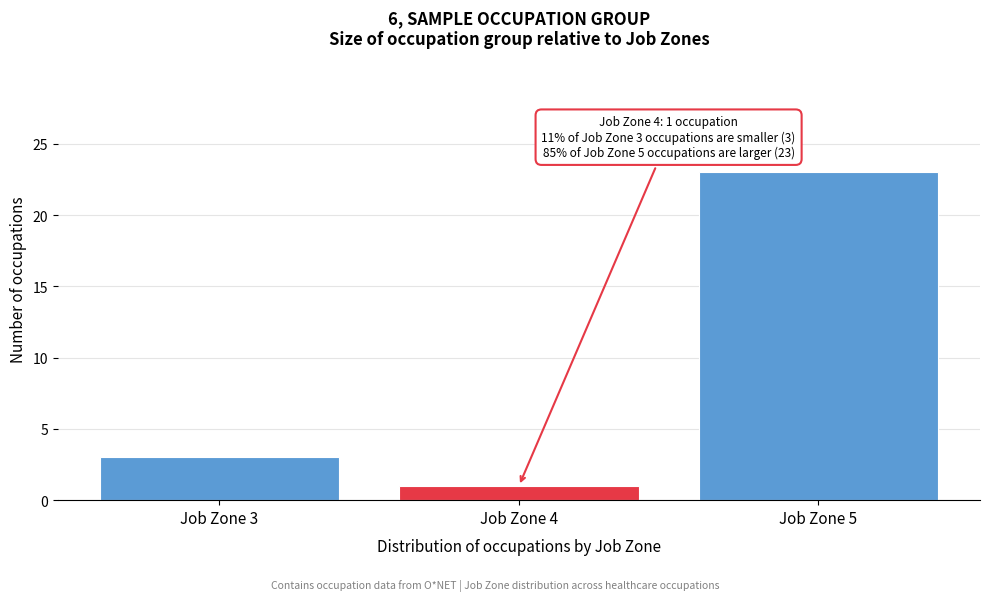

Reading left to right, what are all the values shown in this chart?

Job Zone 3=3	Job Zone 4=1	Job Zone 5=23